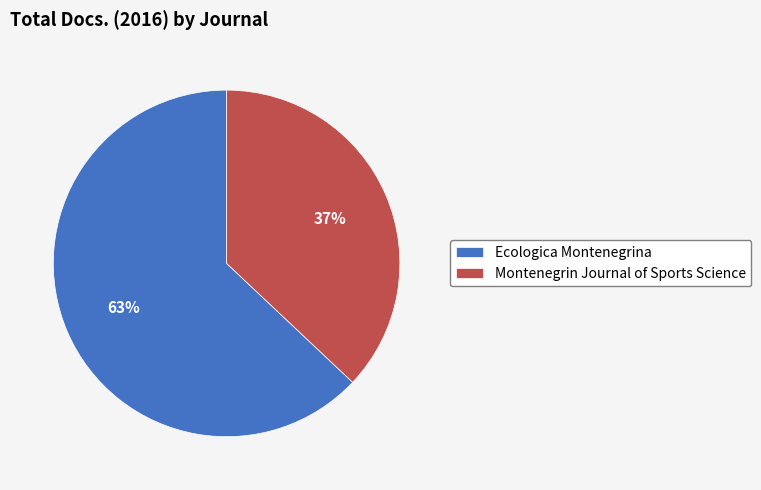

Rank the categories by value from highest to lowest.

Ecologica Montenegrina, Montenegrin Journal of Sports Science